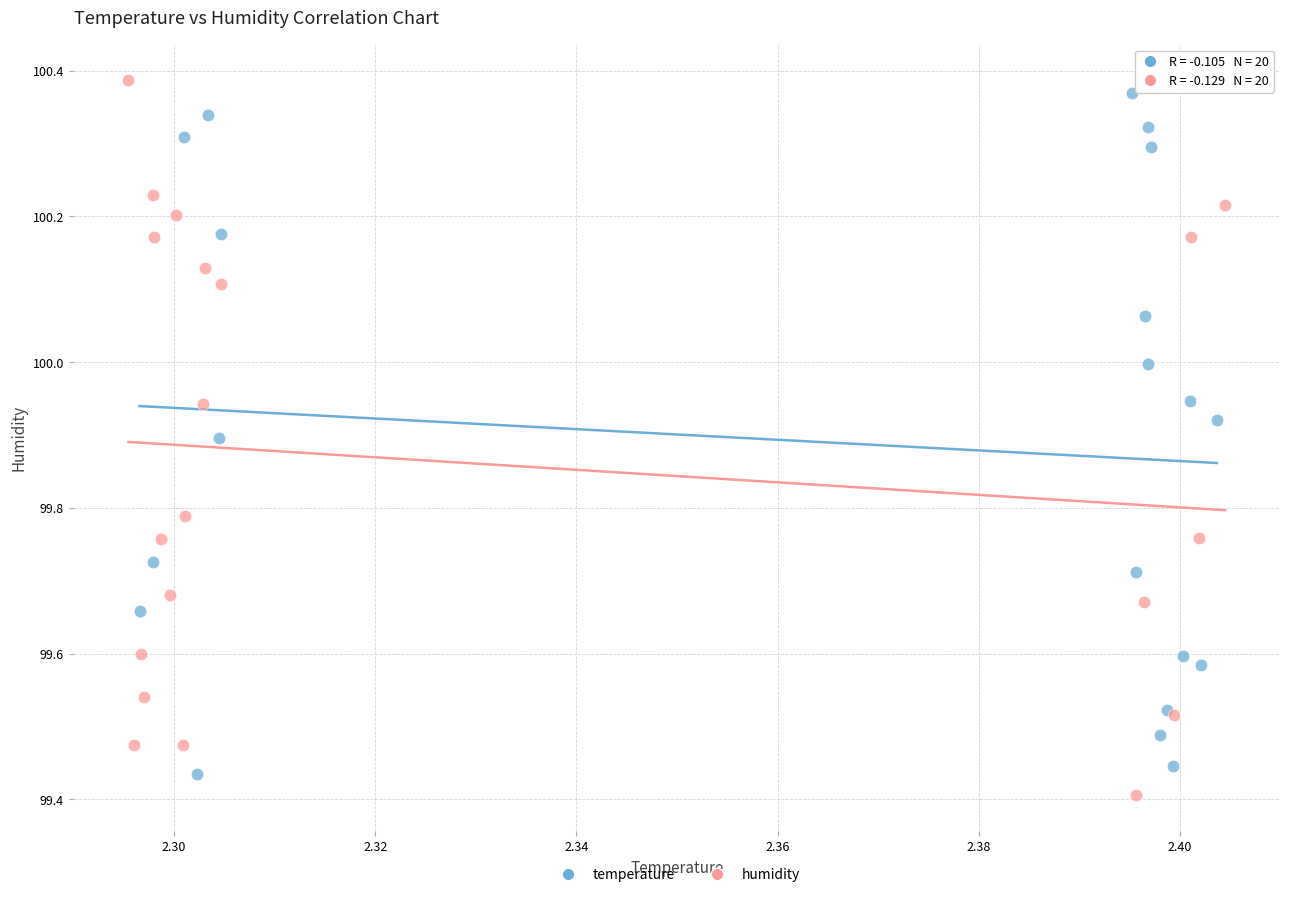

Which series contains the lowest Y value?

humidity